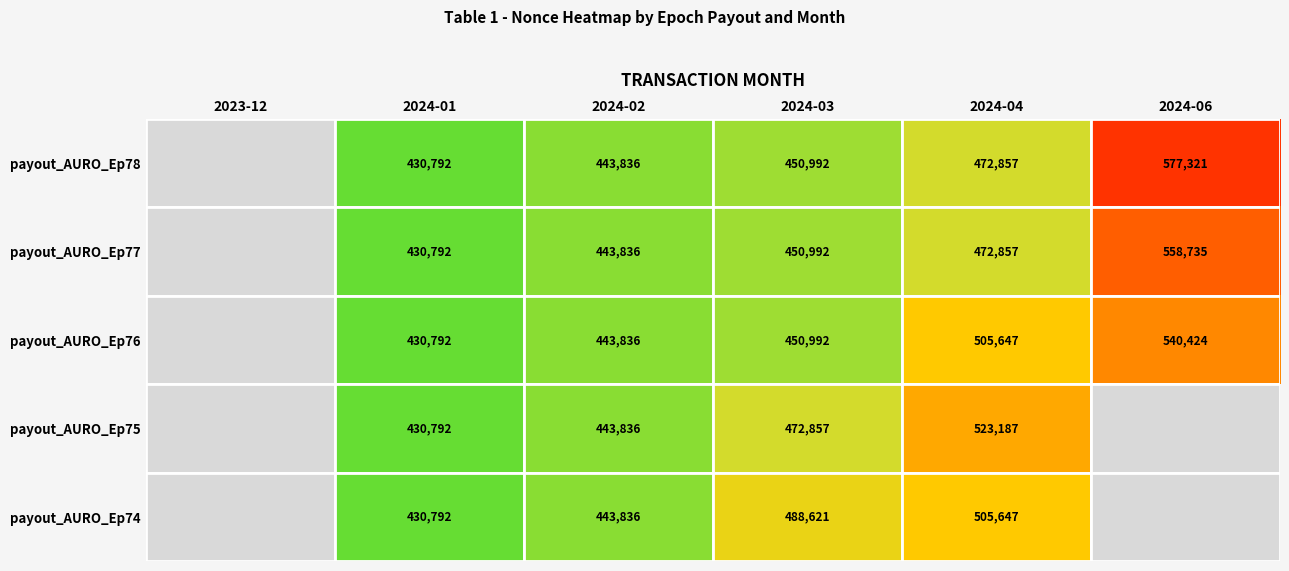

The value of payout_AURO_Ep74 at 2024-03 is 709515.2. True or false?

False